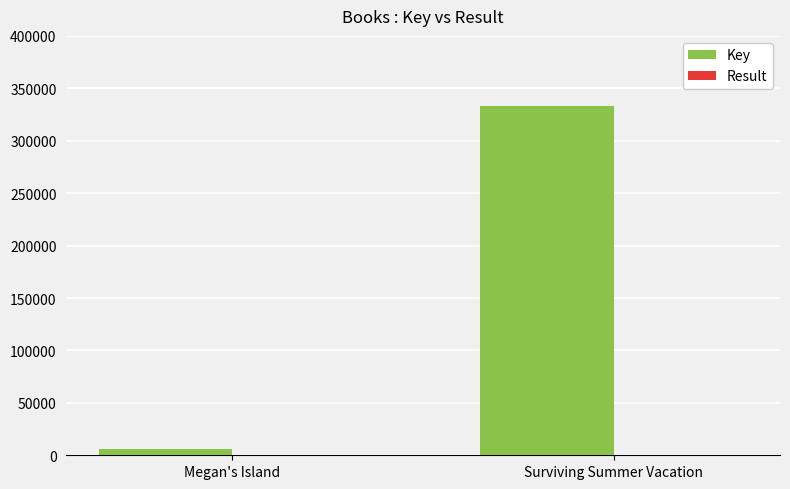

Which series changed the most between Megan's Island and Surviving Summer Vacation?

Key